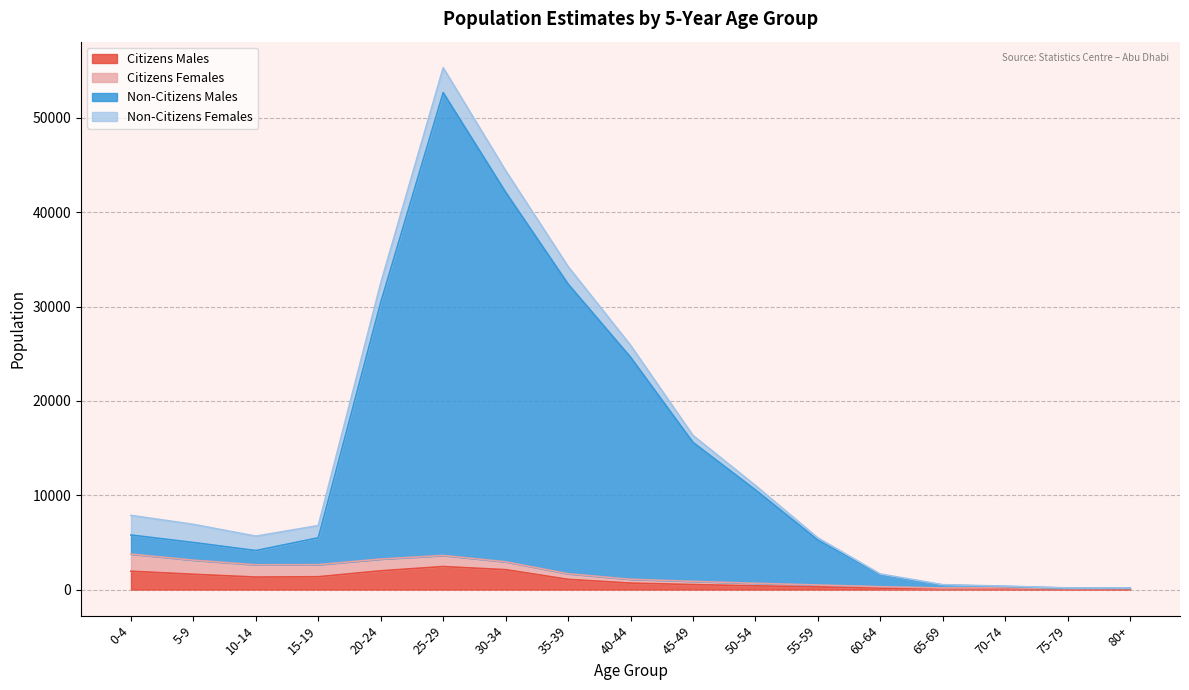

At which category is the sum across all series the highest?

25-29